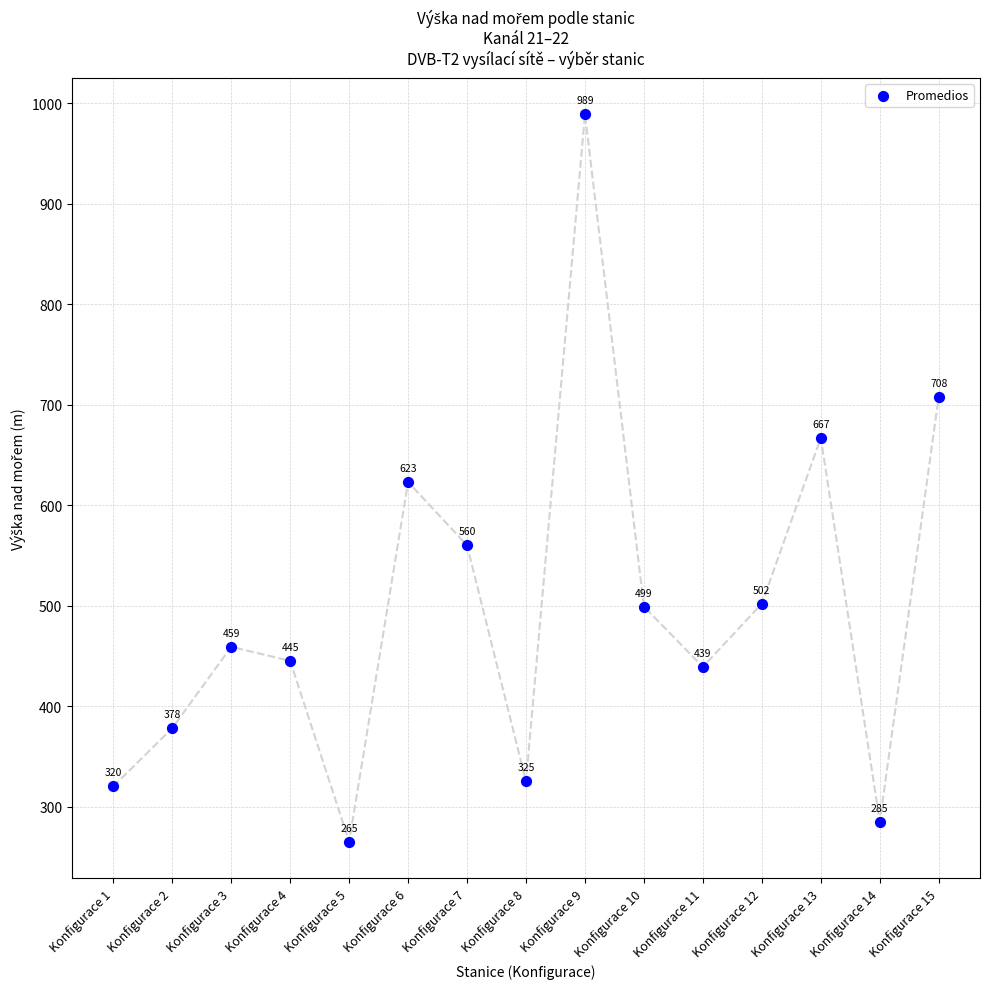

What Y value in the scatter plot is closest to 627?

623